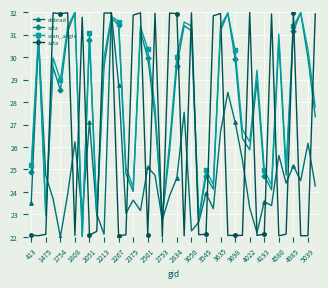

True or false: sata and scan_angle cross at least once.

True